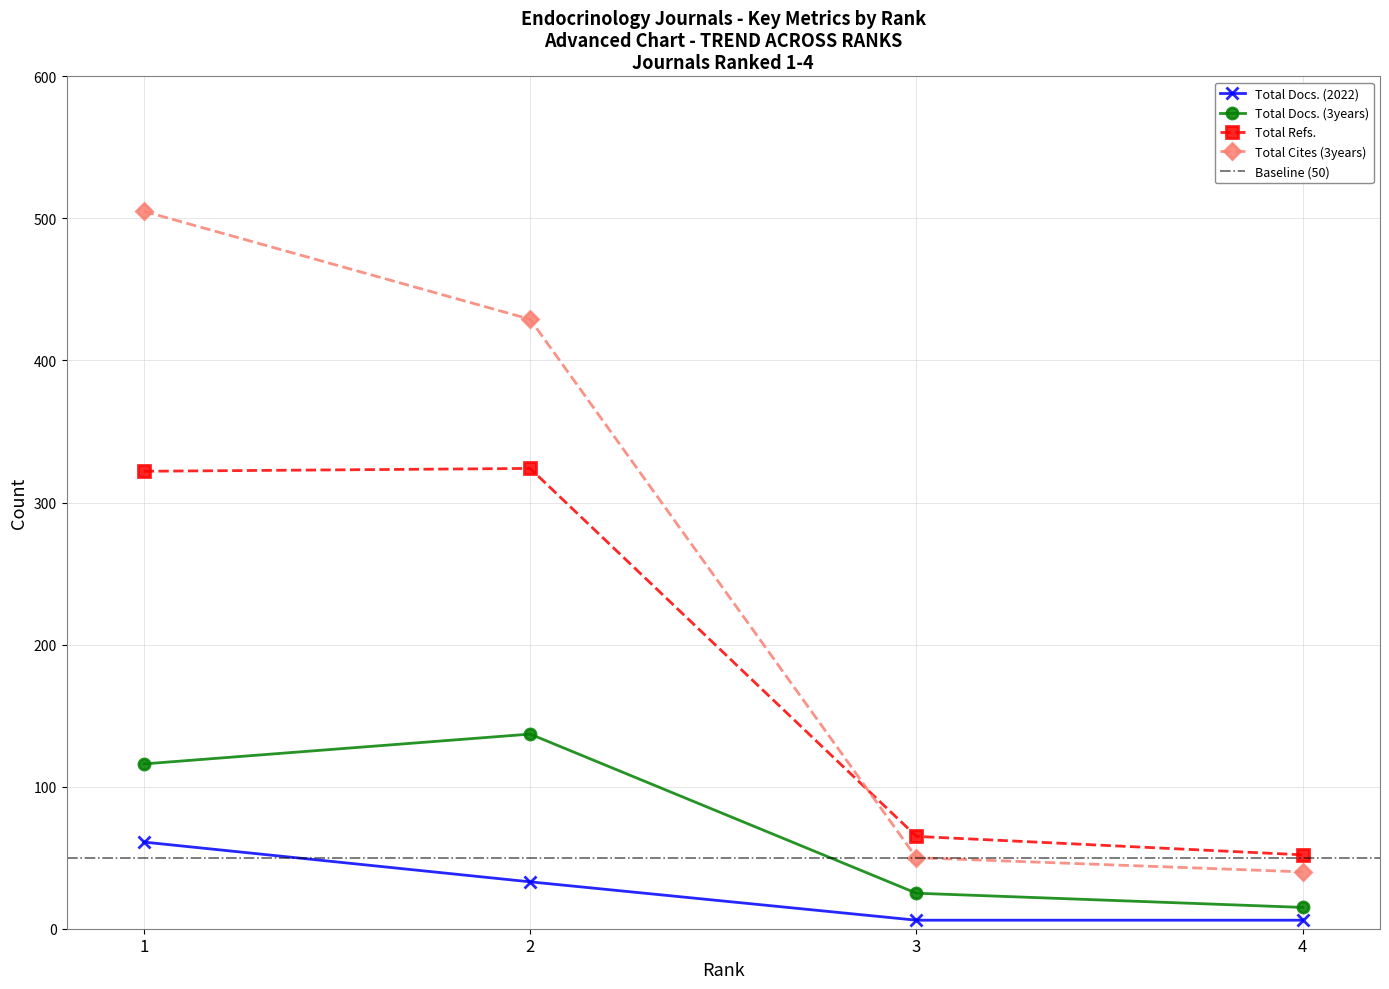

List the labels in order of Total Cites (3years) value, smallest first.

4, 3, 2, 1